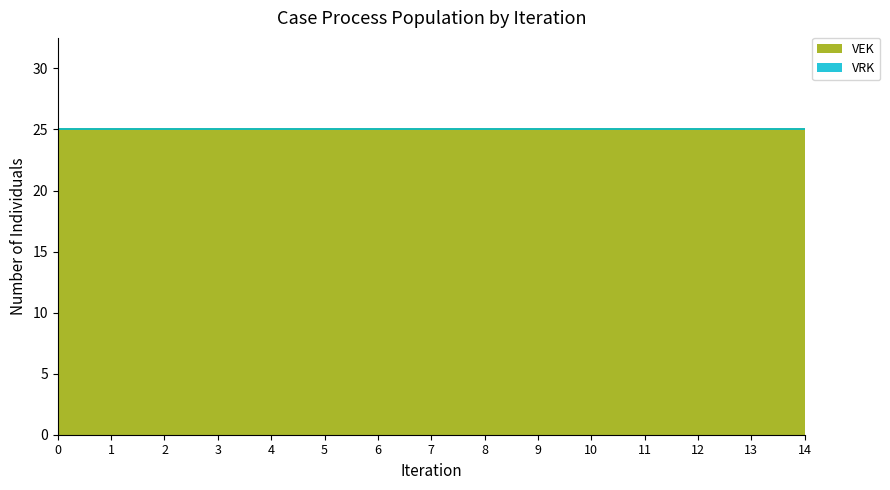

What is the lowest value of the VEK series?

25